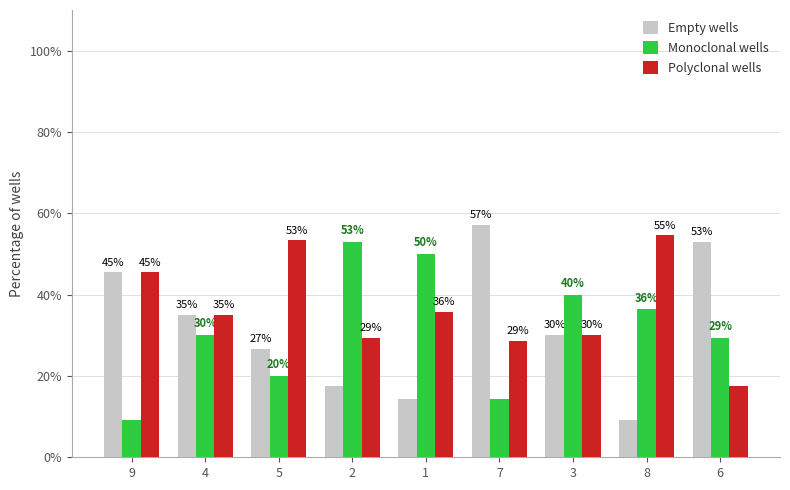

What are all the series names shown in the legend?

Empty wells, Monoclonal wells, Polyclonal wells